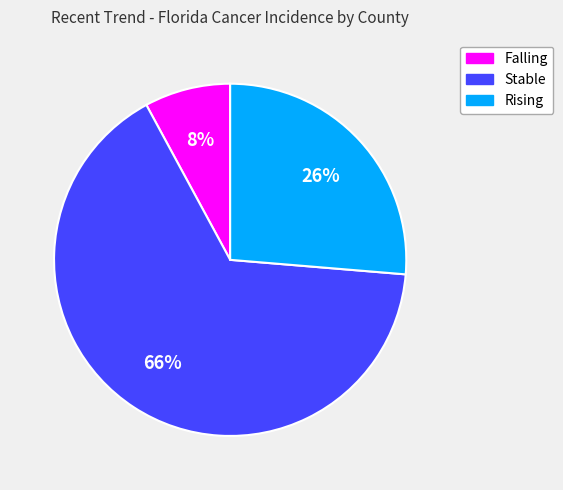

Does any single category account for the majority?

Yes